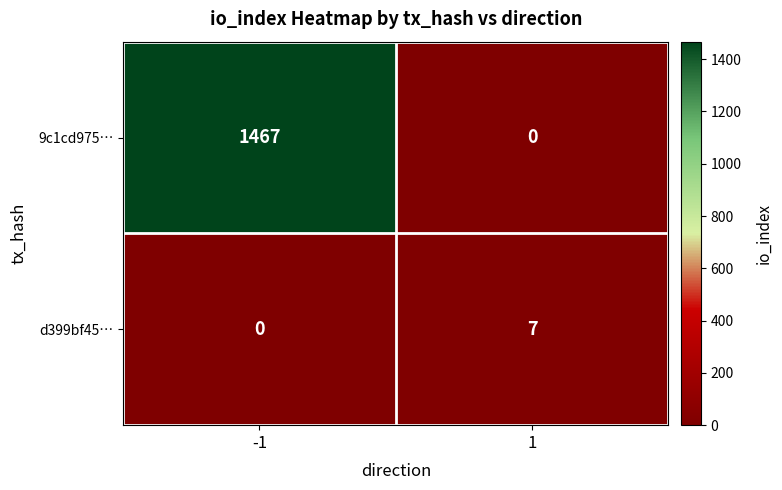

Which series has the largest range (max minus min)?

9c1cd975…